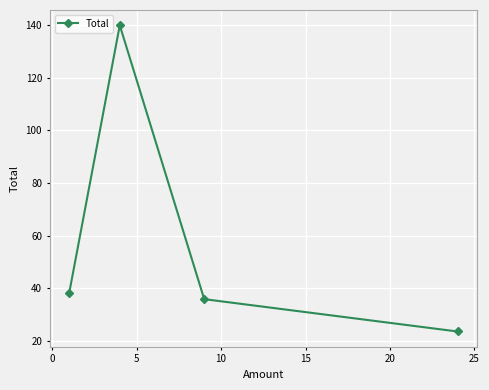

What is the value of the 2nd point from the left?

140.0